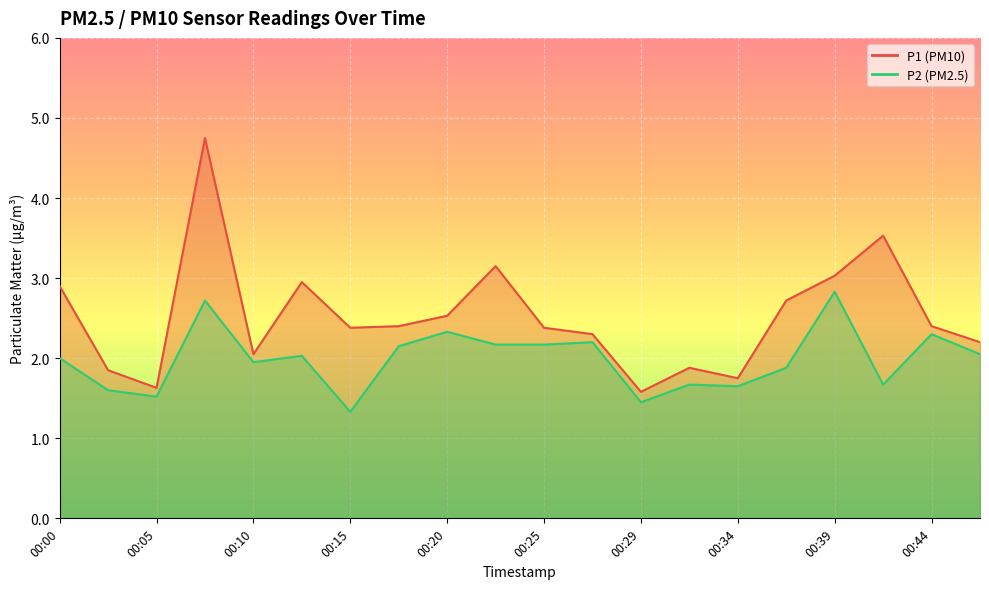

Rank the categories by P2 value from highest to lowest.

00:39, 00:08, 00:20, 00:44, 00:27, 00:22, 00:25, 00:17, 00:46, 00:12, 00:00, 00:10, 00:37, 00:32, 00:42, 00:34, 00:03, 00:05, 00:29, 00:15